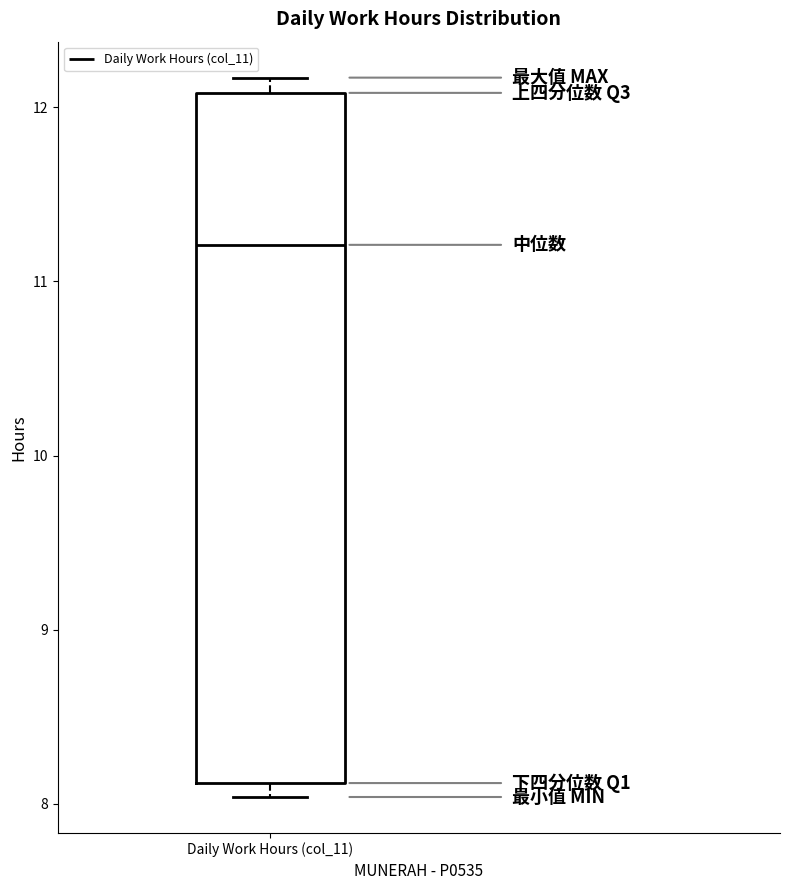

Read this box plot against the y-axis: the position of the median line, the range covered by the box, and the ends of both whiskers. The values are not printed on the chart, so give them approximately, as read against the axis.

median 11.2, box 8.1 to 12.1, whiskers 8.0 to 12.2